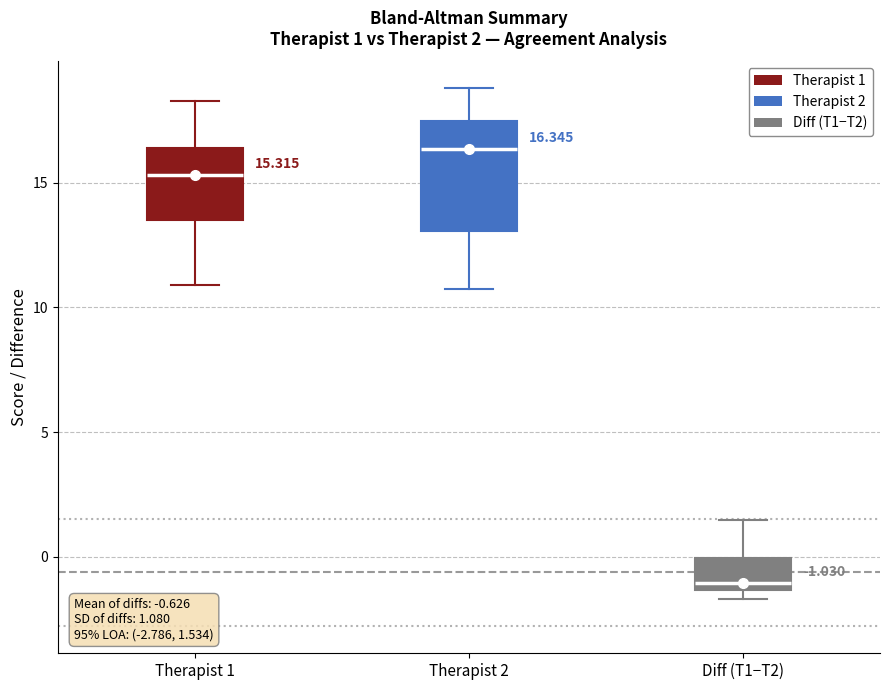

Which box is the tallest, from its lower edge to its upper edge?

Therapist 2